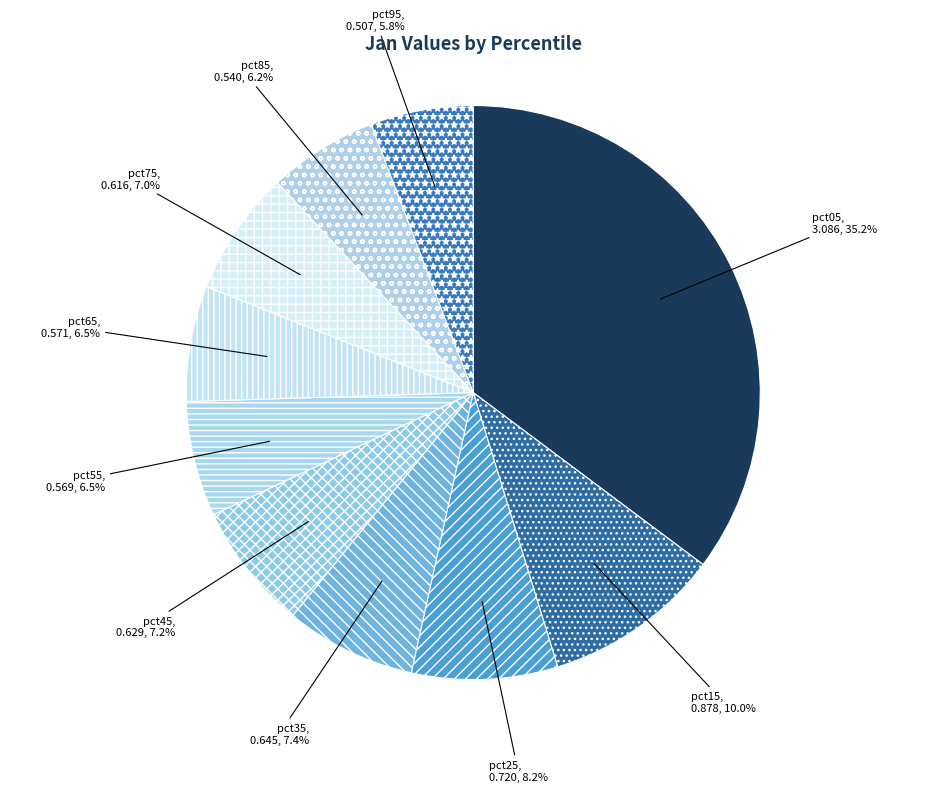

Between pct35 and pct95, which is larger?

pct35